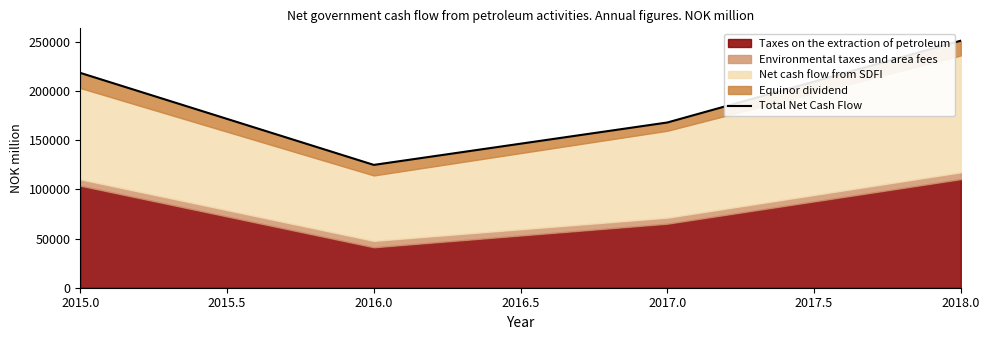

True or false: there are more than 1 points higher than both neighbors.

False